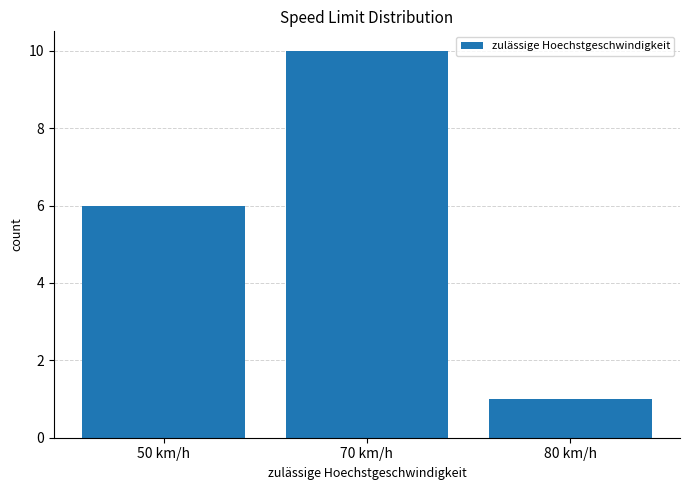

What is the difference between the maximum and minimum values?

9